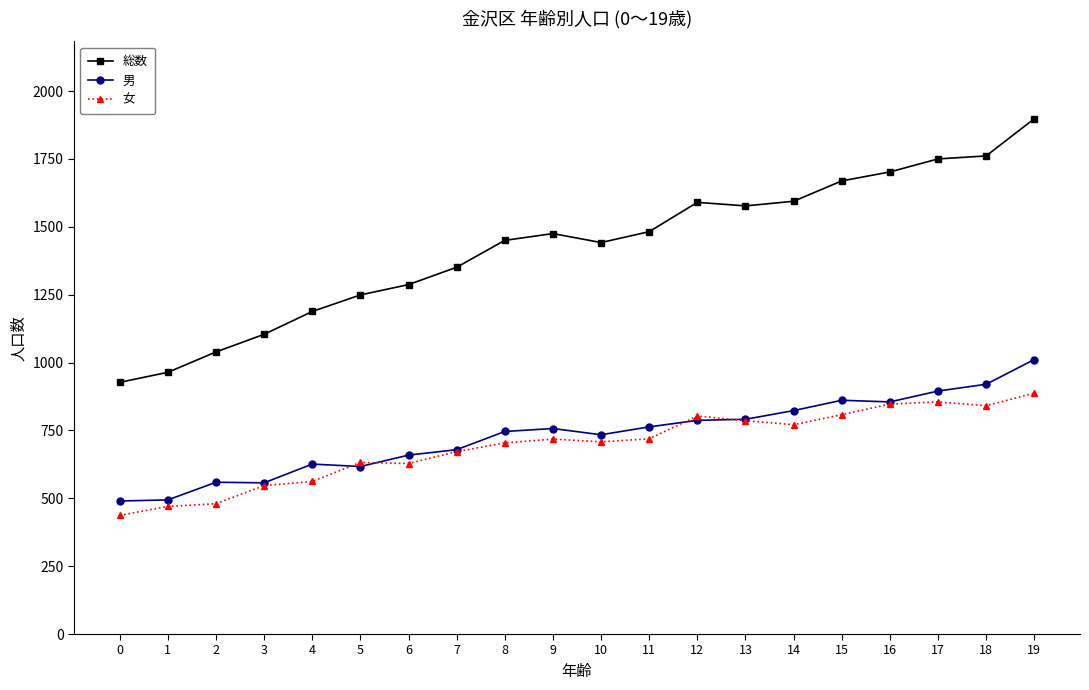

What is the sum of all 総数 values?

28499